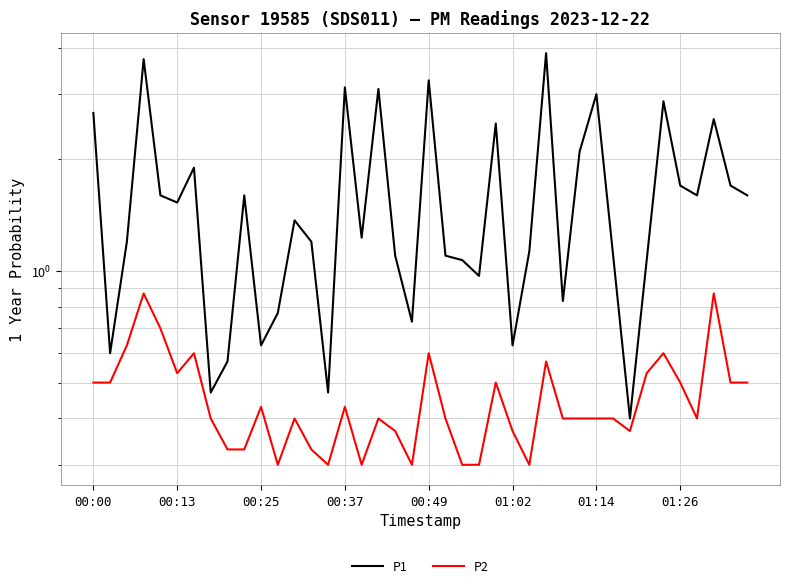

The value of P1 at 18 is 1.1. True or false?

True